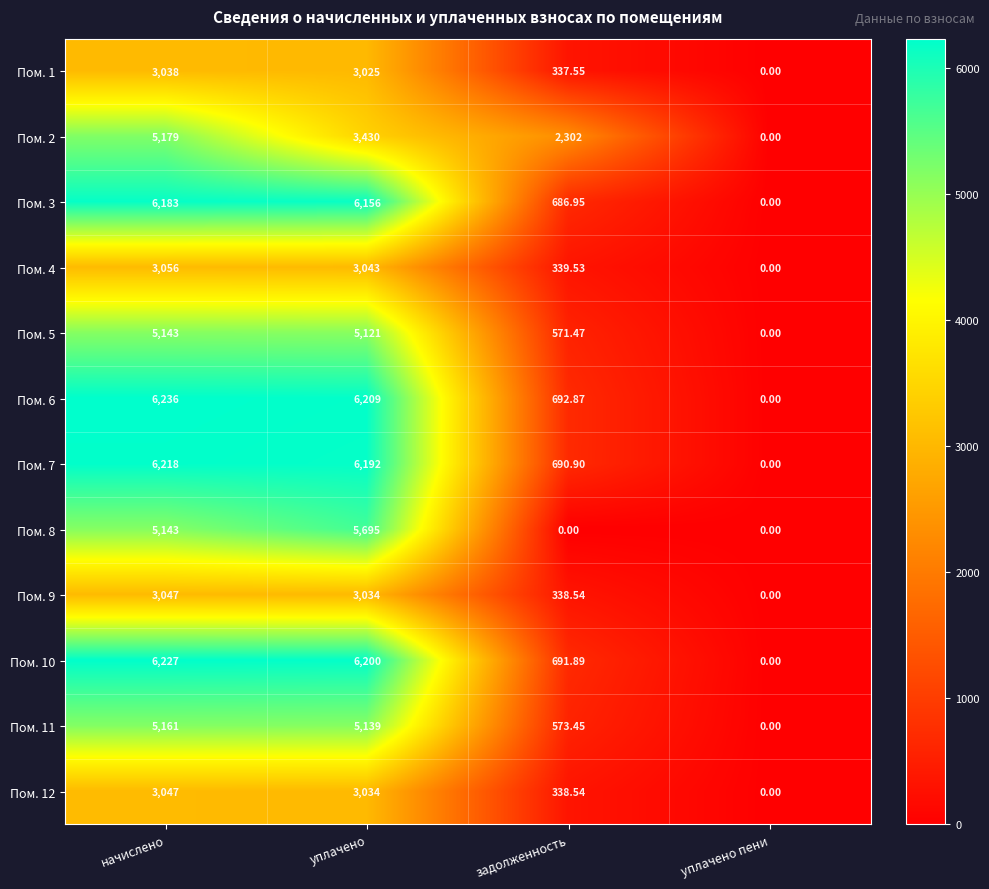

Which series changed the most between начислено and уплачено пени?

Пом. 6